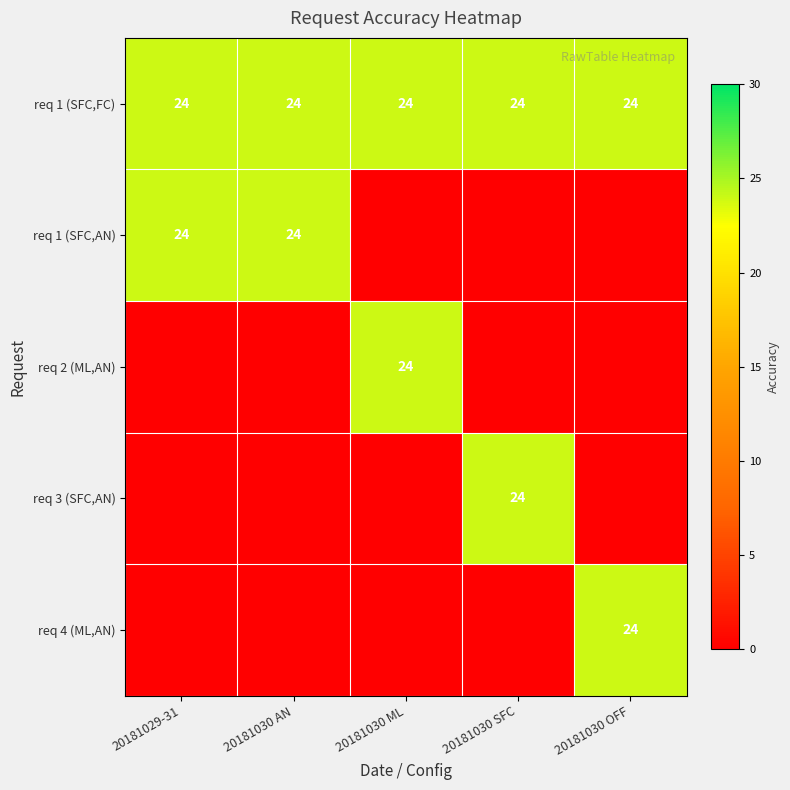

The value of req 4 (ML,AN) at 20181030 OFF is 14. True or false?

False